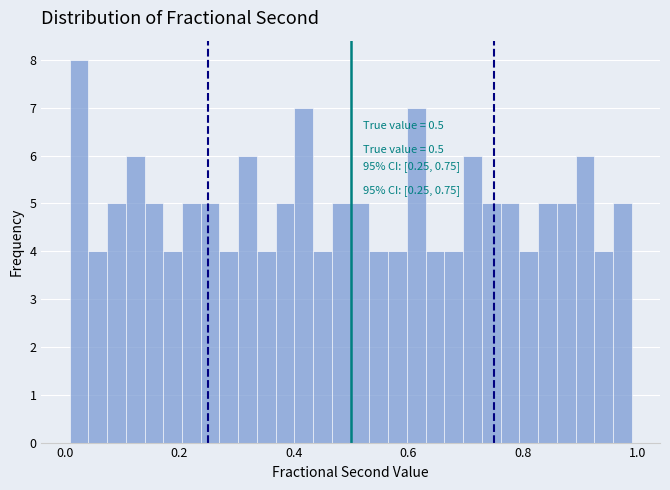

Around what value on the x-axis is the tallest bar? Give the approximate position of its centre, as read against the axis.

0.02